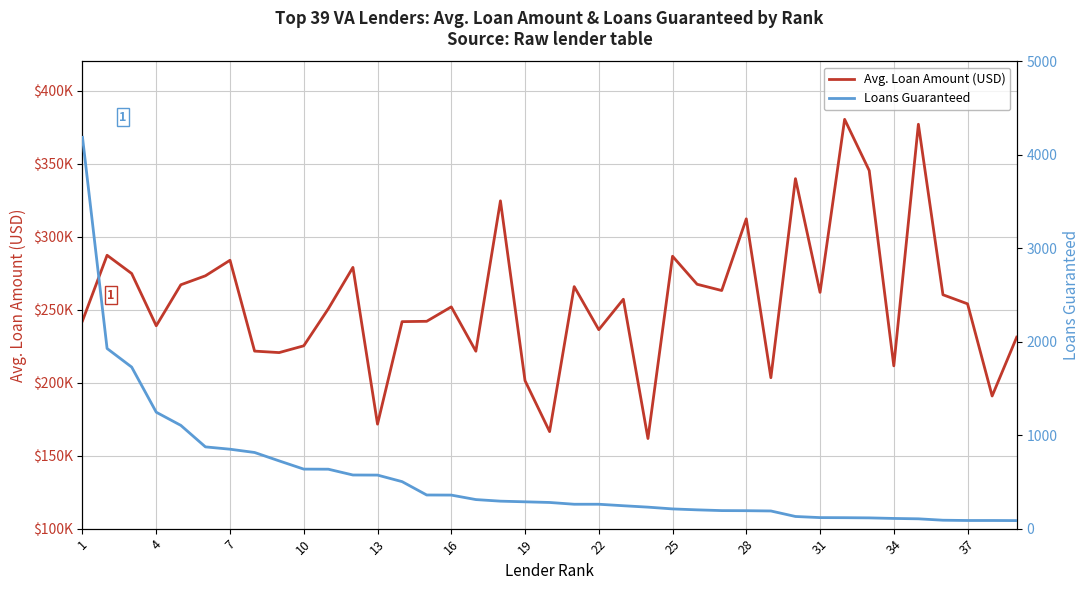

At how many categories does at least one series exceed 360073?

2